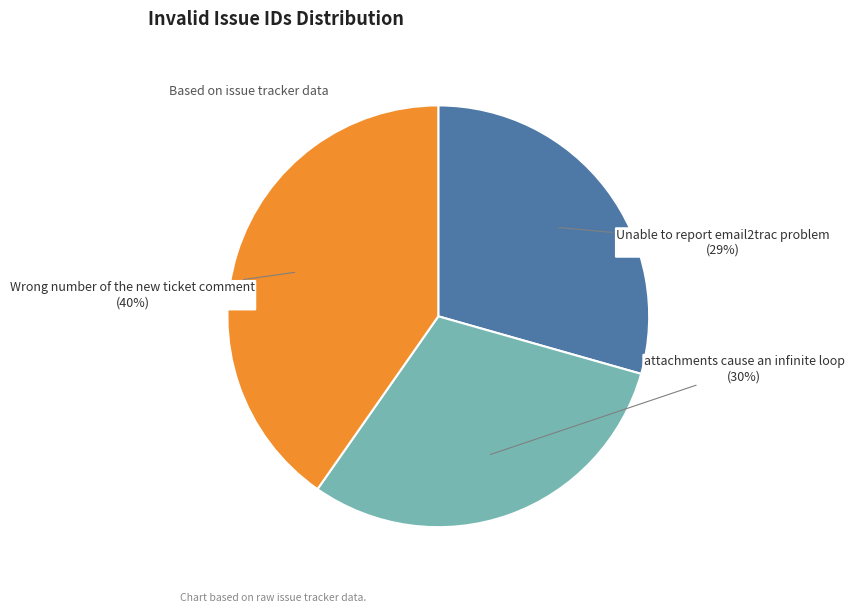

Combined, do Unable to report email2trac problem and attachments cause an infinite loop account for over 50%?

Yes